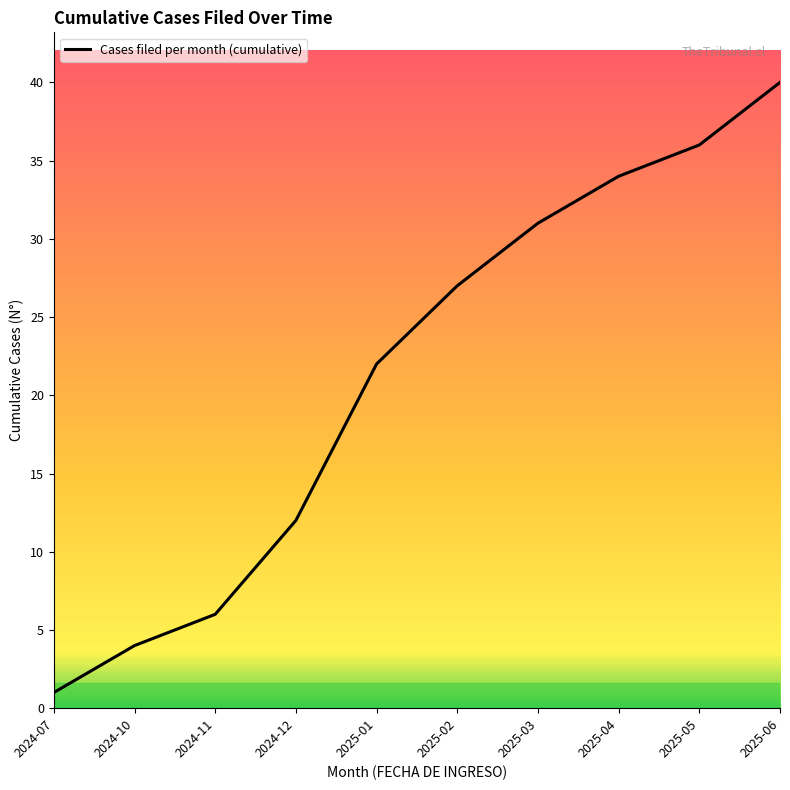

What is the smallest value displayed?

1